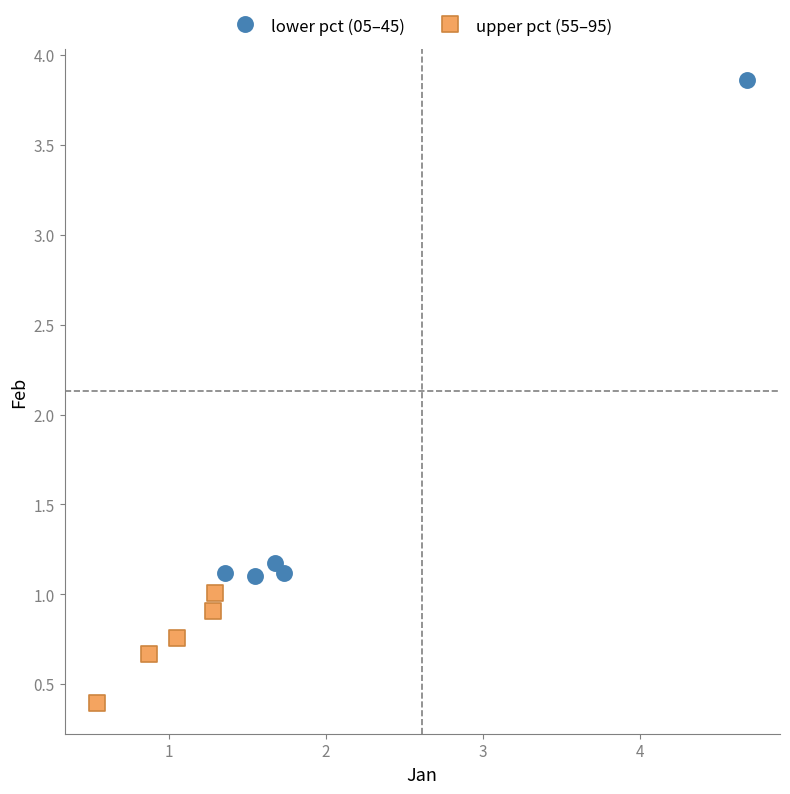

Which series has the widest spread of Y values?

lower pct (05–45)